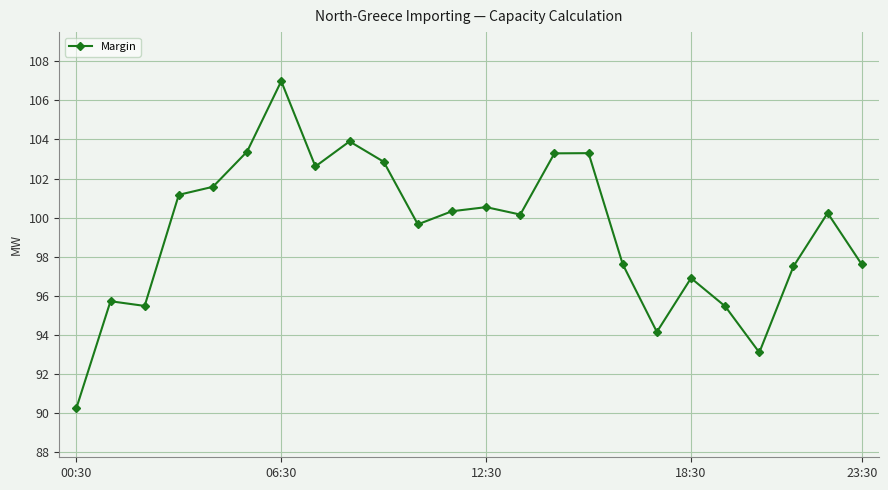

What is the value of the 12th point from the left?

100.3